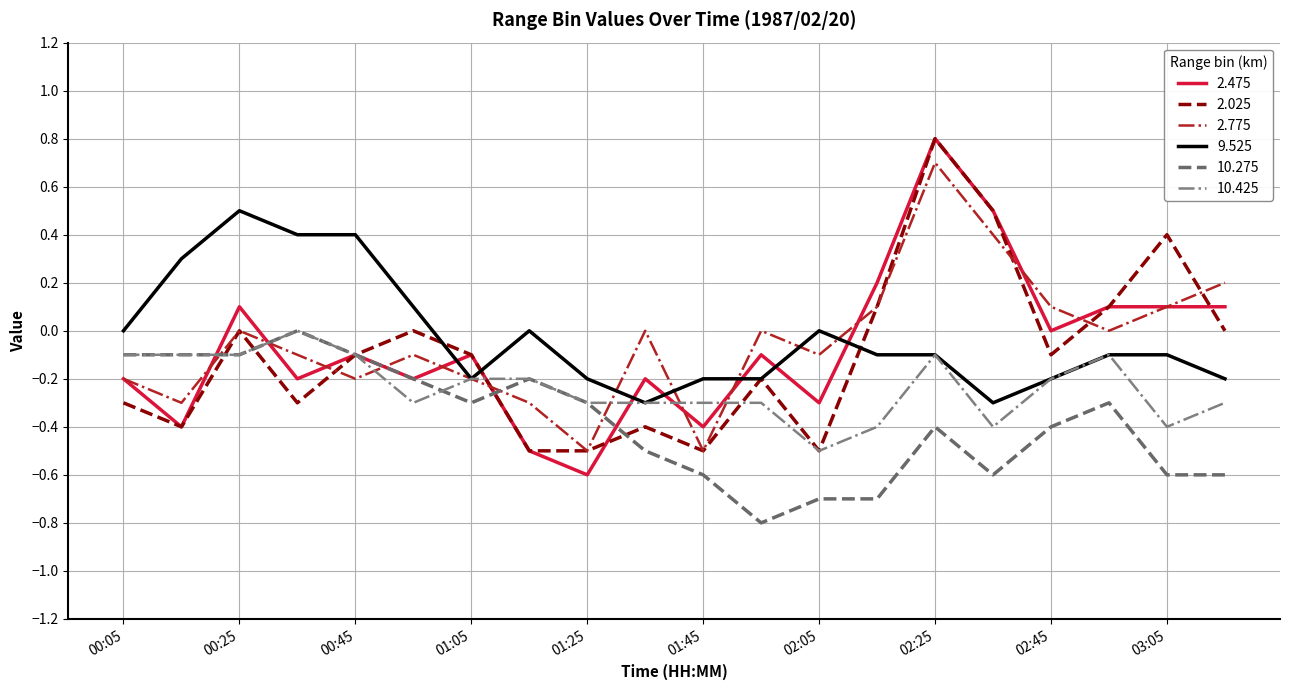

What are all the series names shown in the legend?

2.475, 2.025, 2.775, 9.525, 10.275, 10.425